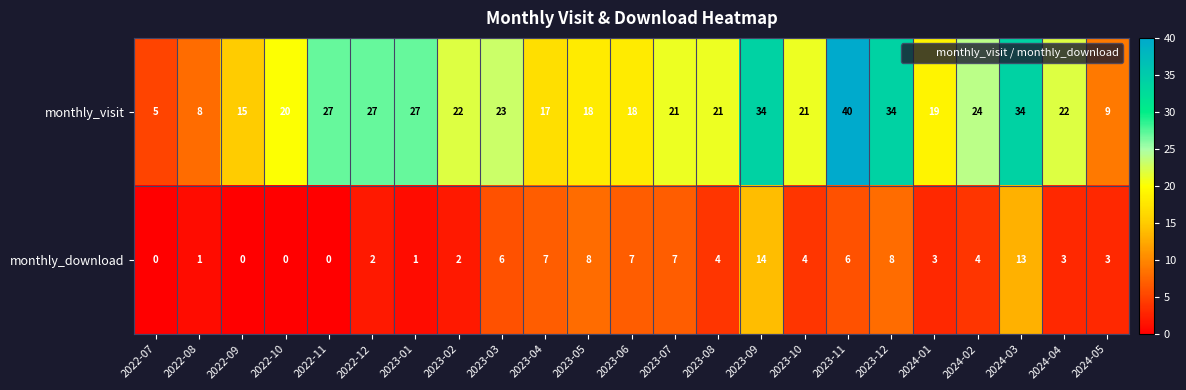

Read the monthly_visit value at 2022-12, to the nearest 10.

30